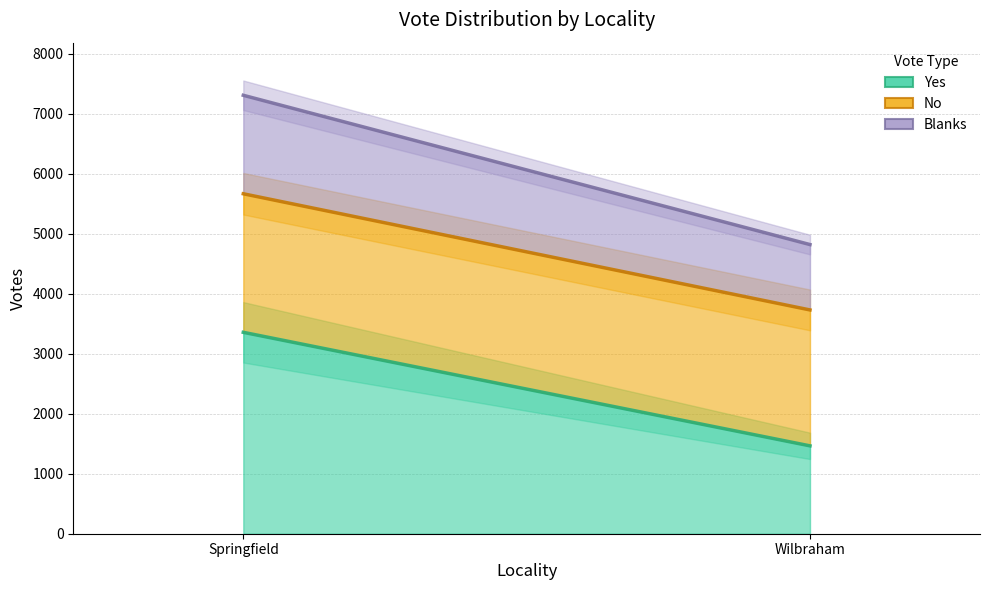

What is the sum of all Blanks values?

12131